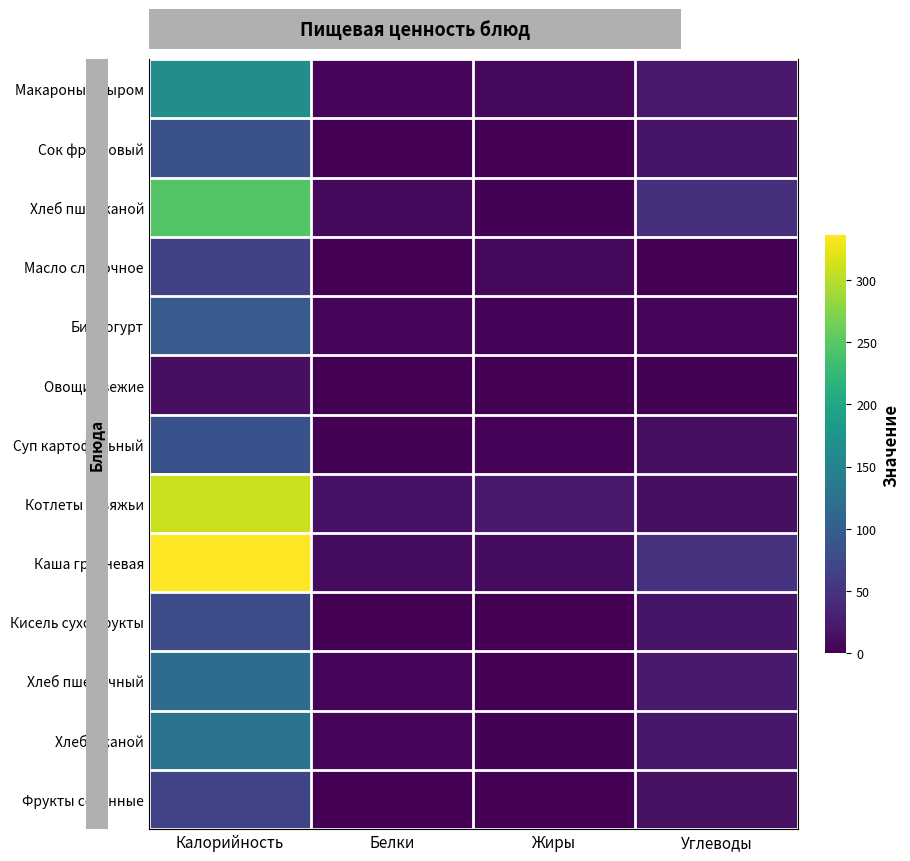

The Хлеб пшеничный series shows 24.2 at Углеводы. True or false?

True